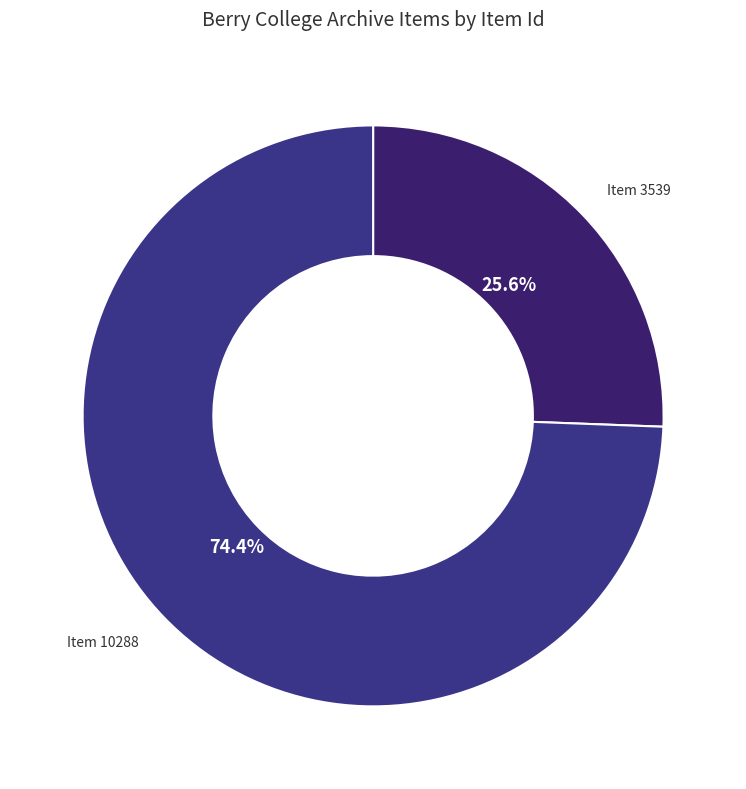

How many segments does this pie chart have?

2